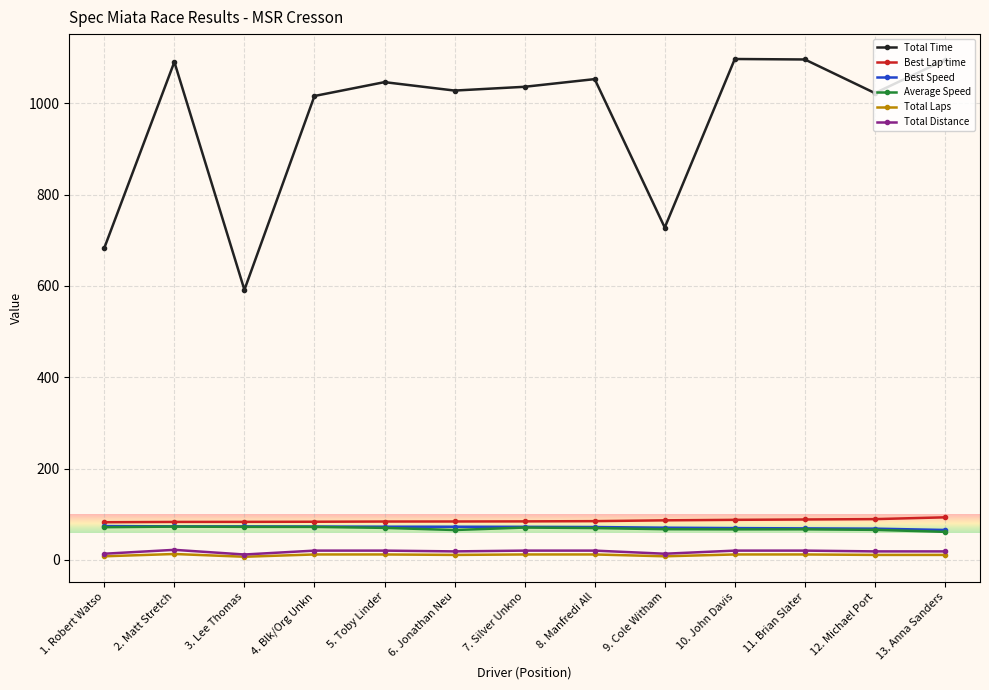

What is the average value of the Total Time series?

967.6